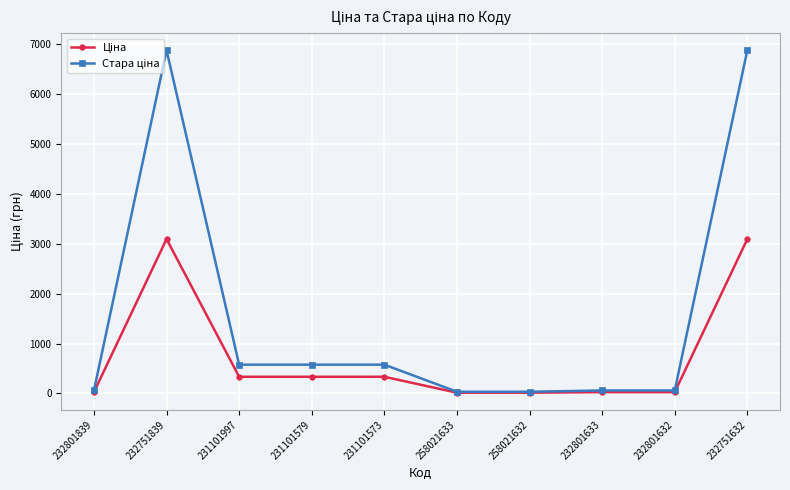

How many lines are shown in the chart?

2